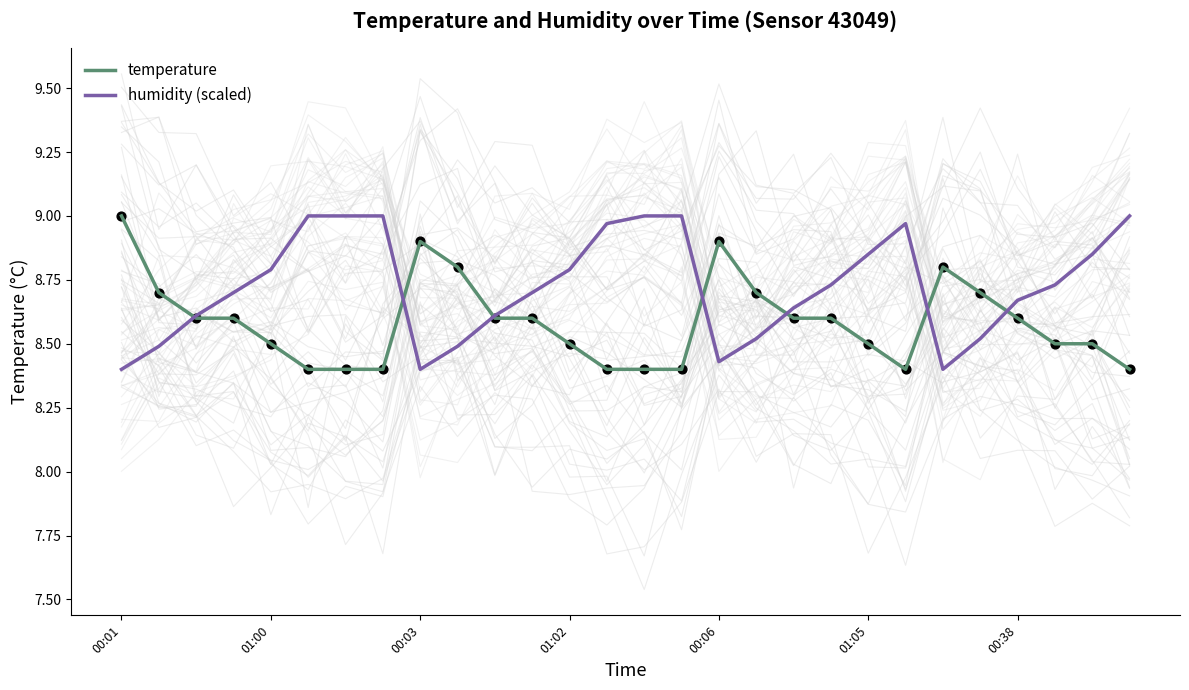

At how many categories does at least one series exceed 8?

28